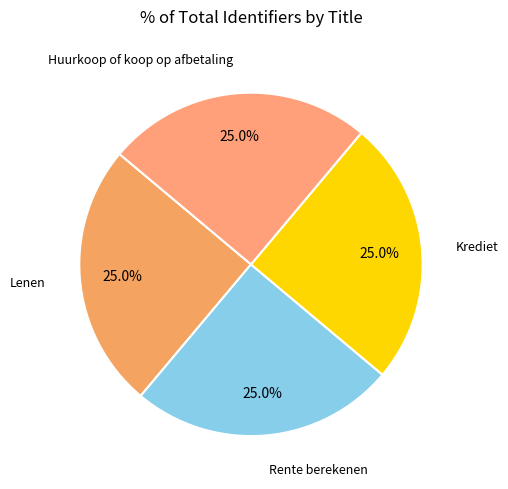

Count the number of slices in the pie.

4